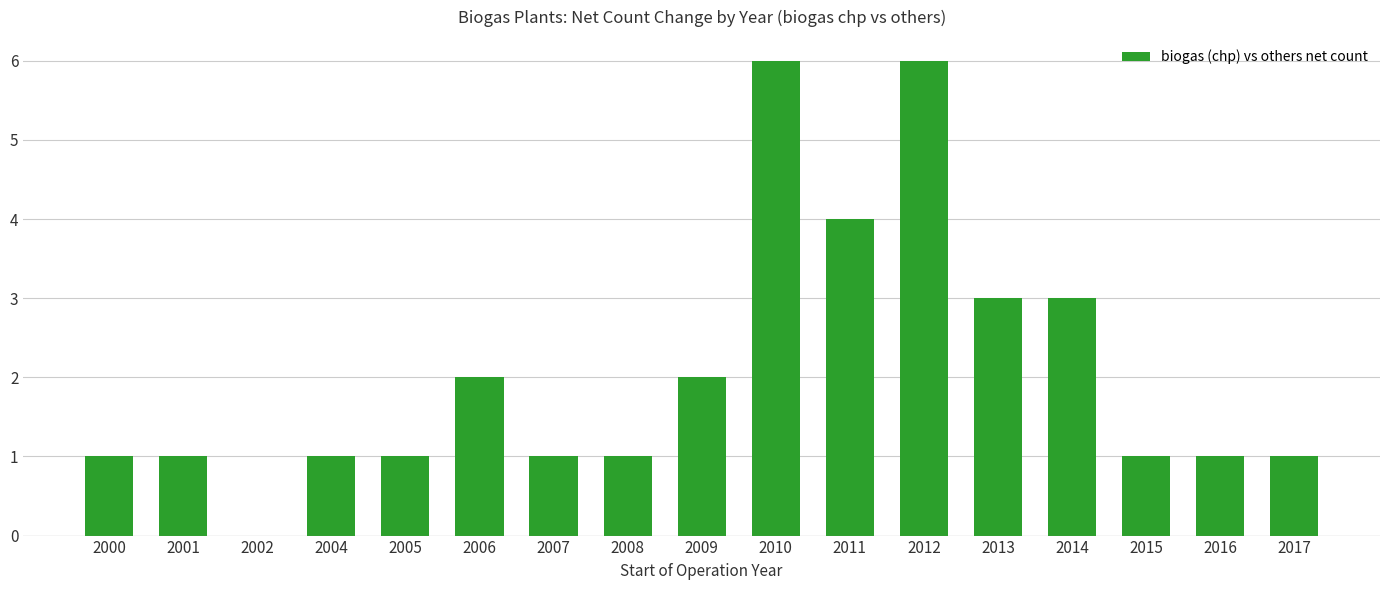

Approximately how many times larger is the value at 2006 compared to 2008?

2.0